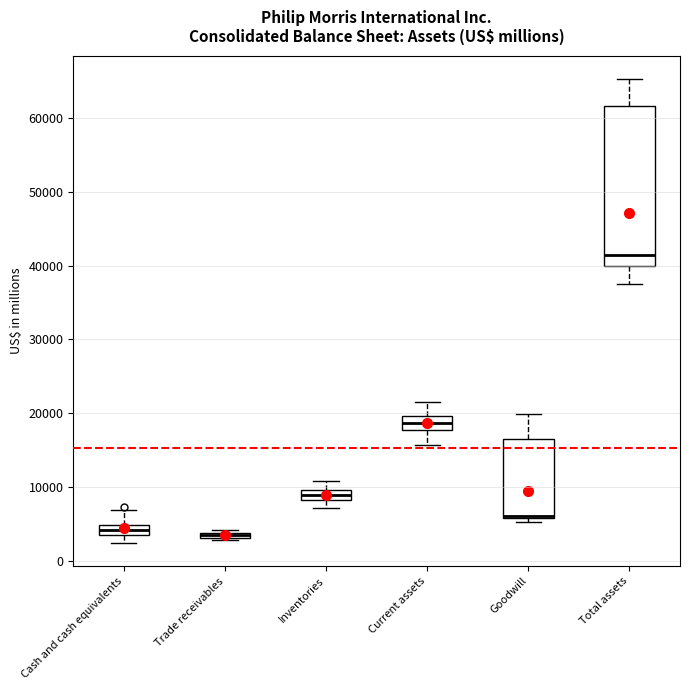

Which box is the tallest, from its lower edge to its upper edge?

Total assets